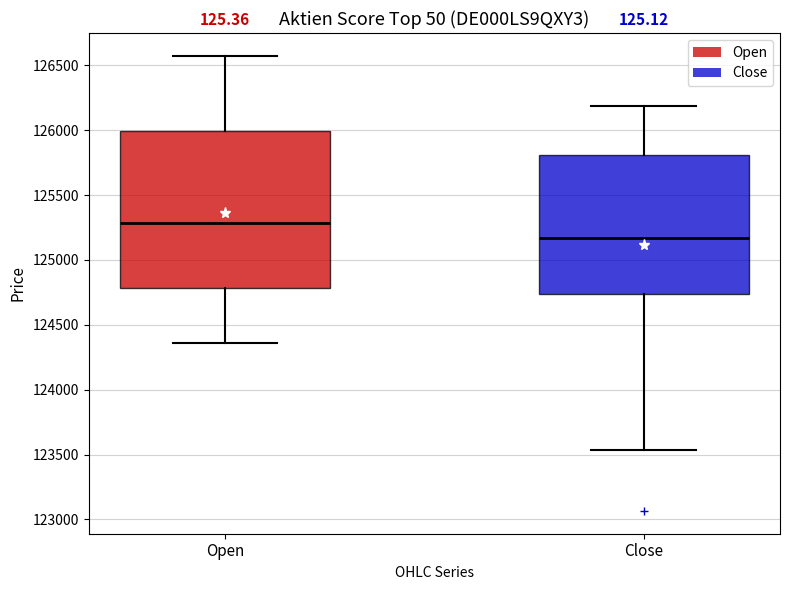

Which box is the tallest, from its lower edge to its upper edge?

Open